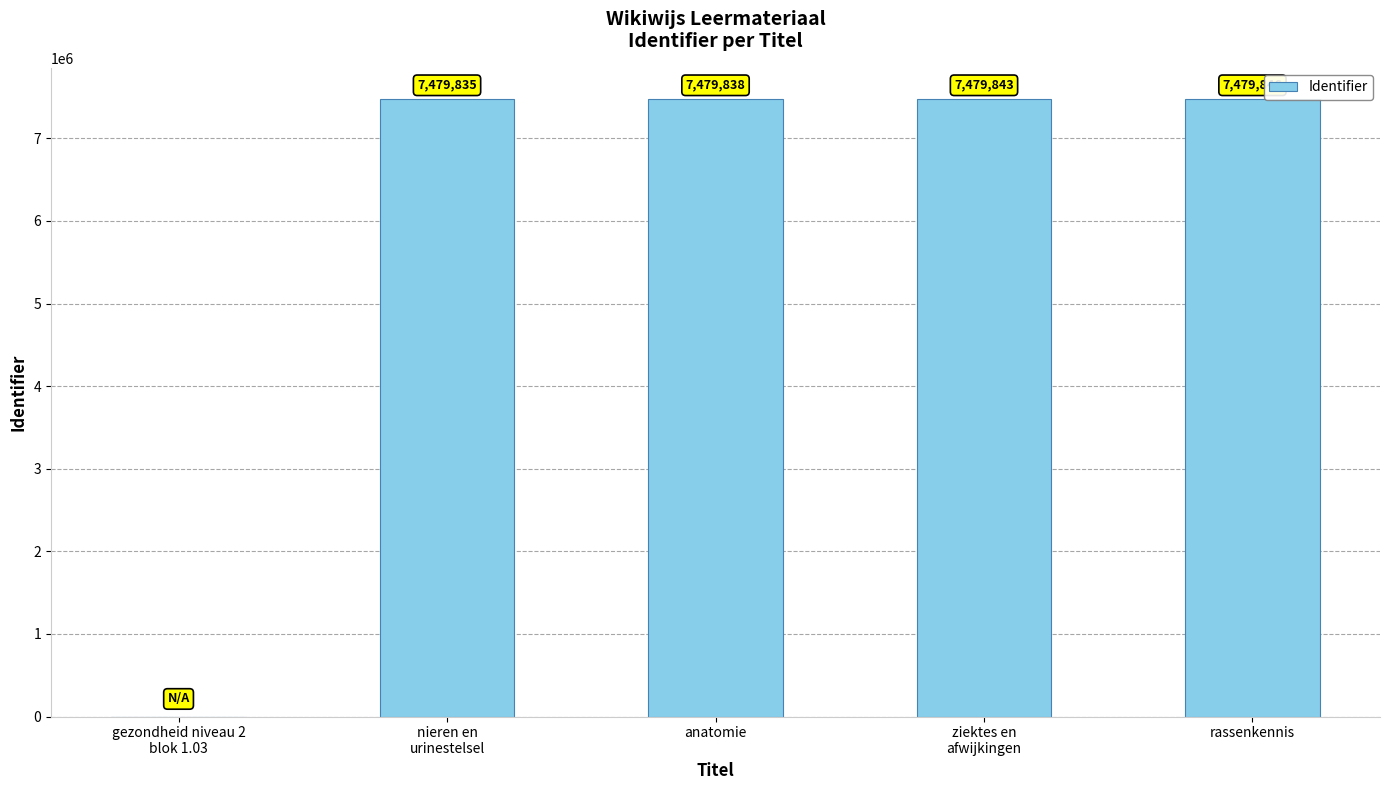

Where is the data nearest to the value 3739923?

nieren en
urinestelsel